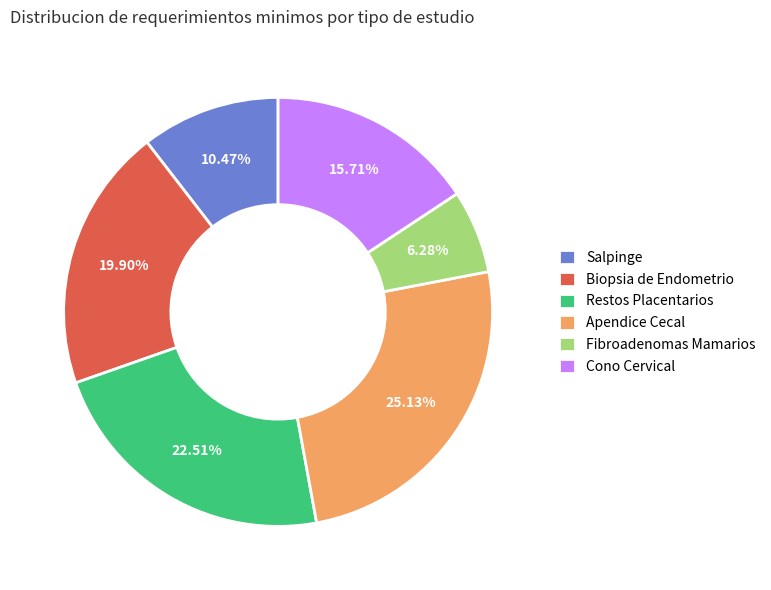

What is the ratio of the value at Salpinge to the value at Biopsia de Endometrio?

0.5